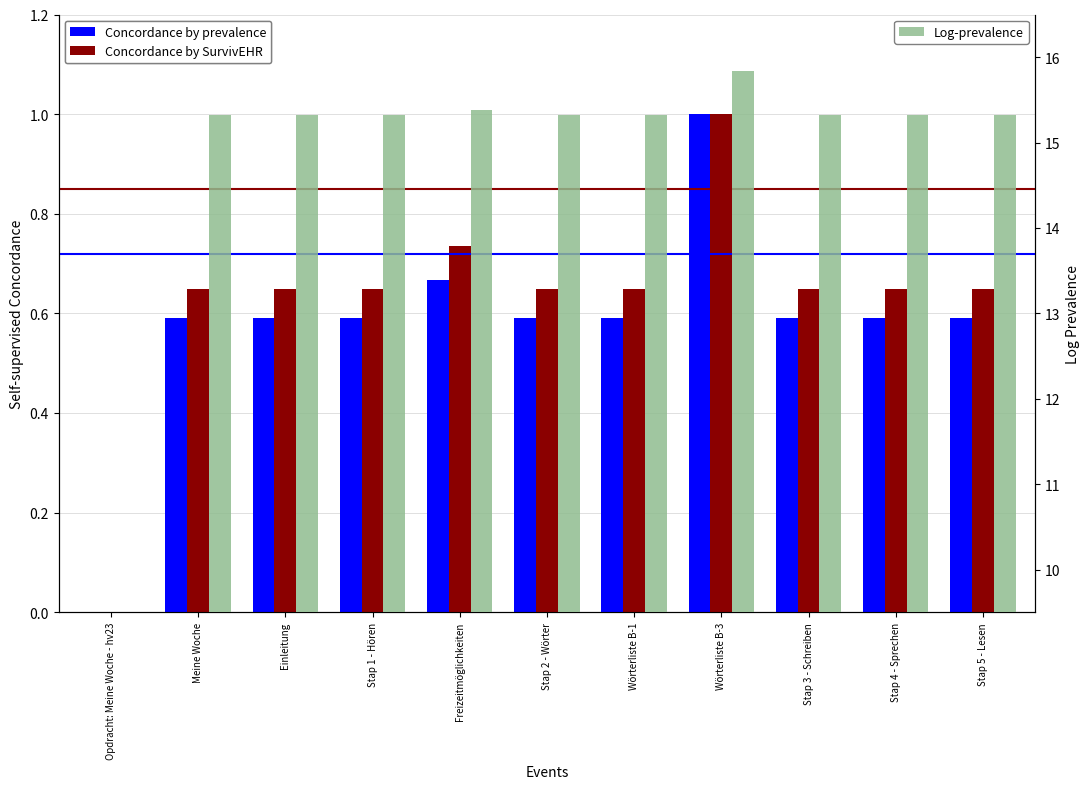

Are the bars grouped side by side (vs. stacked)?

Yes